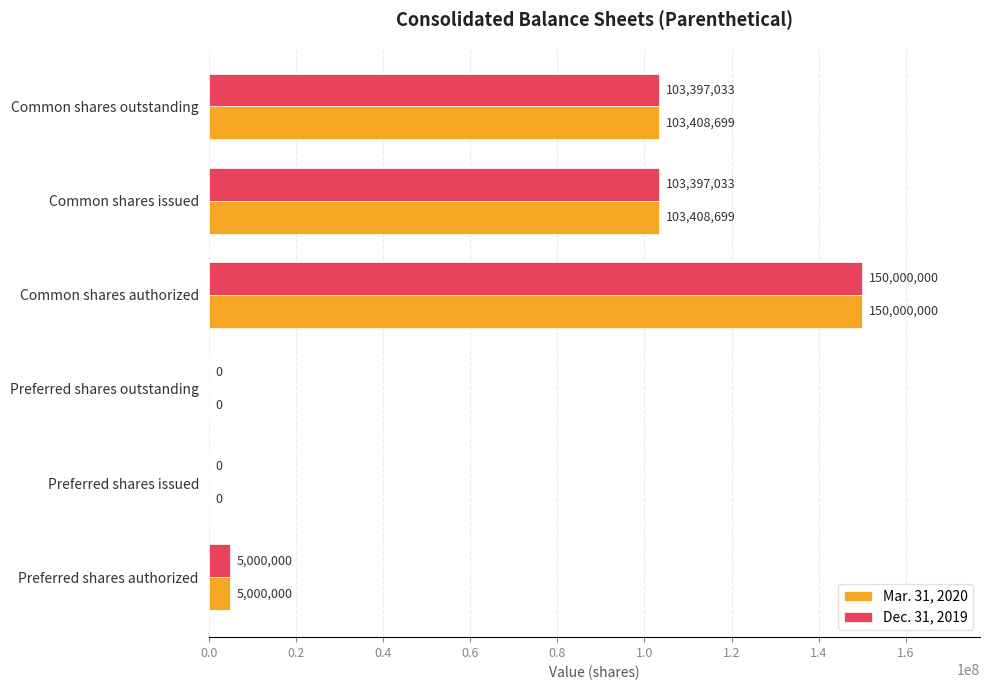

Which series has the largest total across all categories?

Mar. 31, 2020